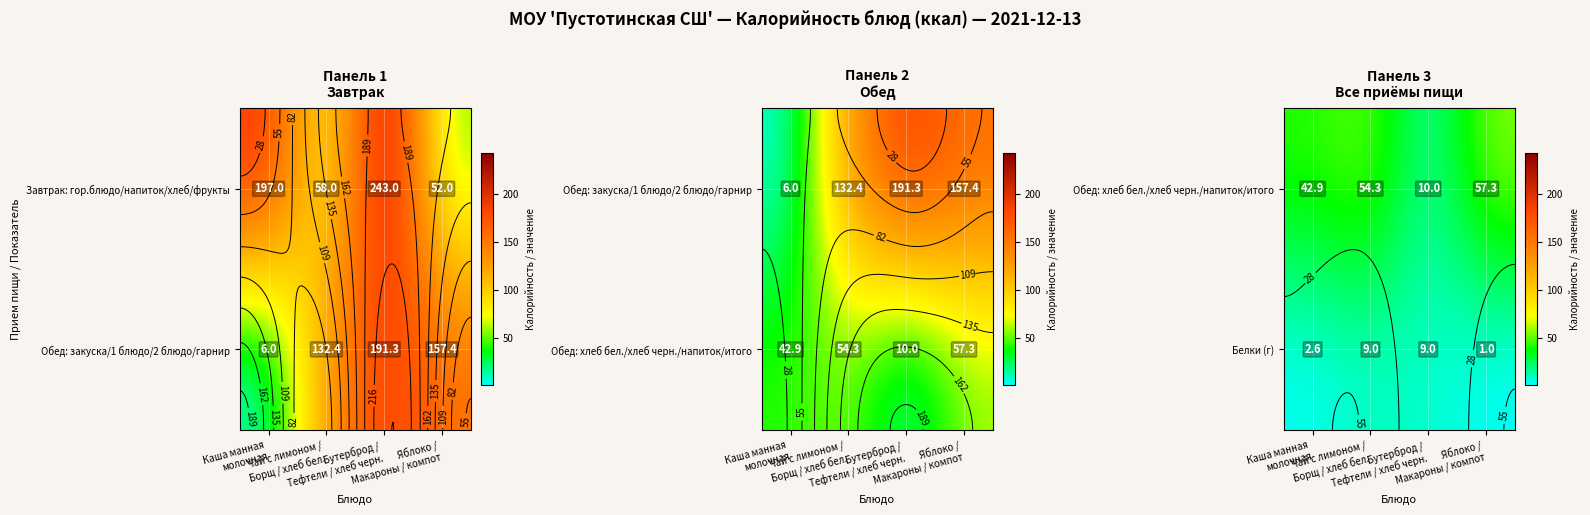

At which label does Обед: хлеб бел./хлеб черн./напиток/итого first exceed 54?

Чай с лимоном / Борщ / хлеб бел.